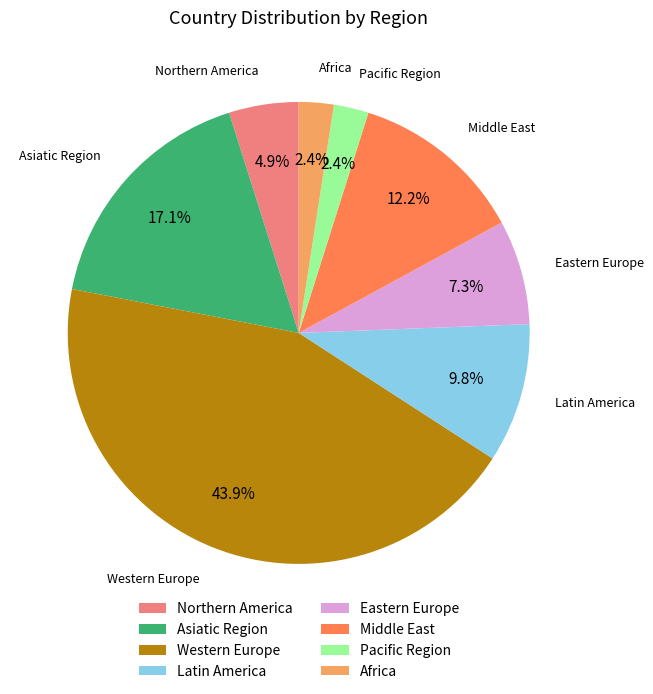

Which has a higher value, Latin America or Africa?

Latin America